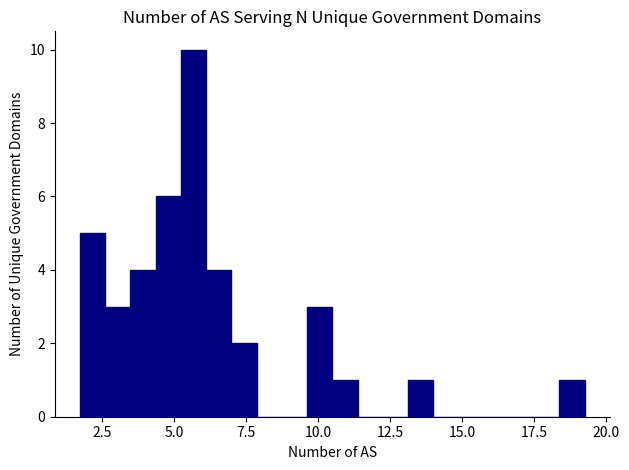

Read against the x-axis, roughly where is the centre of the tallest bar?

5.5